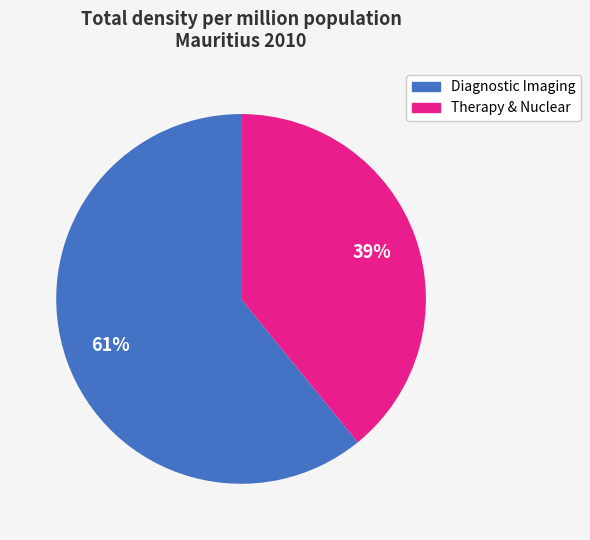

Count the number of slices in the pie.

2